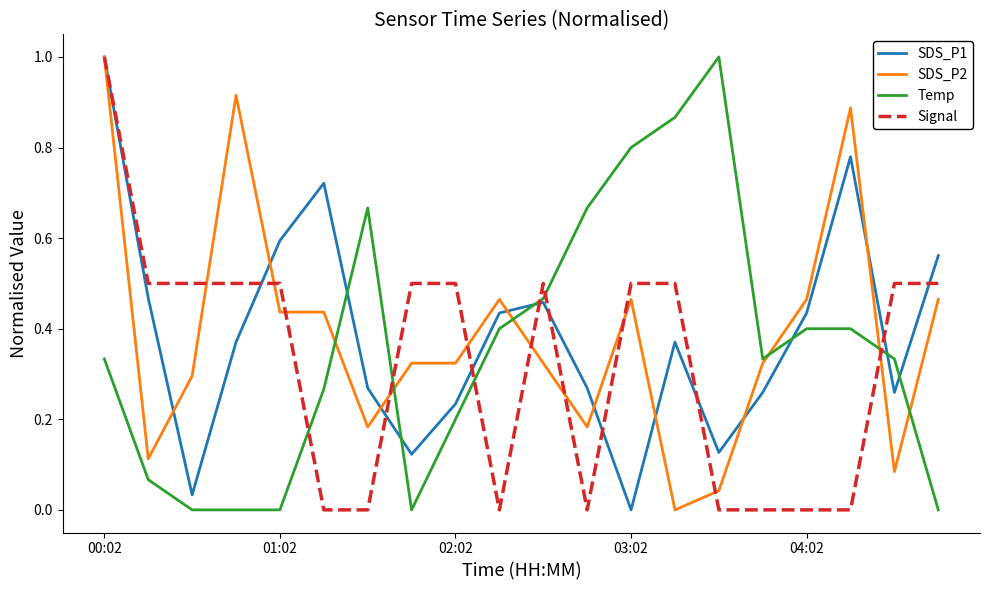

After their last crossing, which series has the higher values: Signal or Temp?

Signal